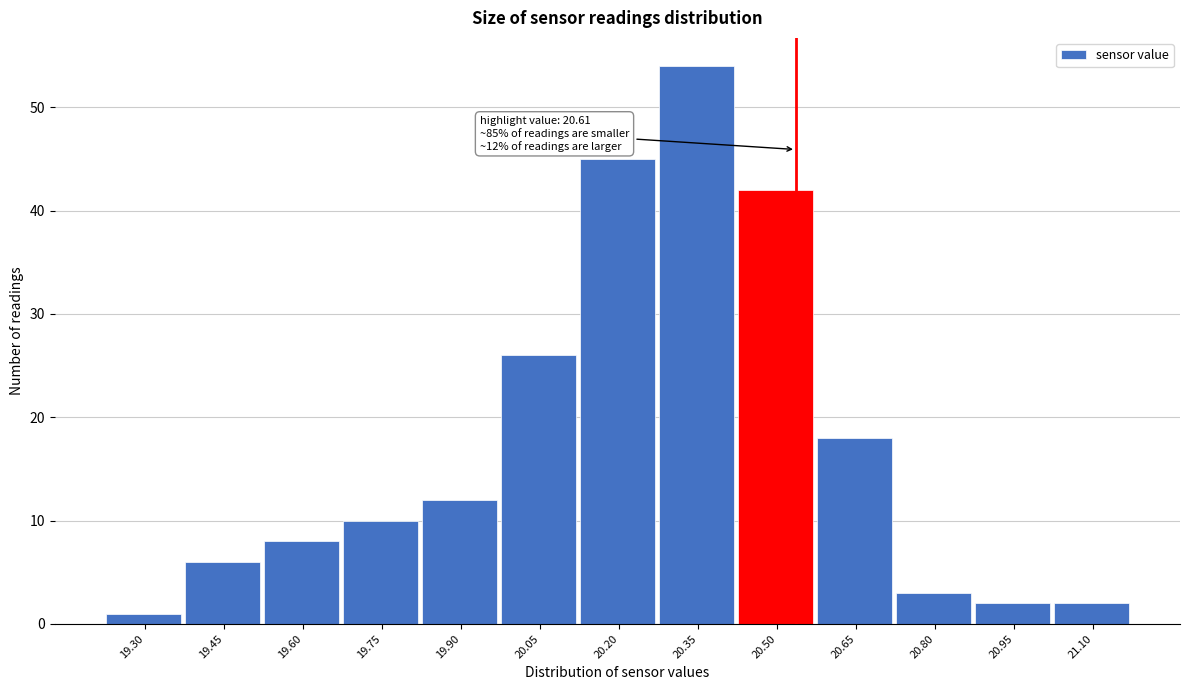

Reading left to right, extract all data points from this chart.

19.30=1	19.45=6	19.60=8	19.75=10	19.90=12	20.05=26	20.20=45	20.35=54	20.50=42	20.65=18	20.80=3	20.95=2	21.10=2